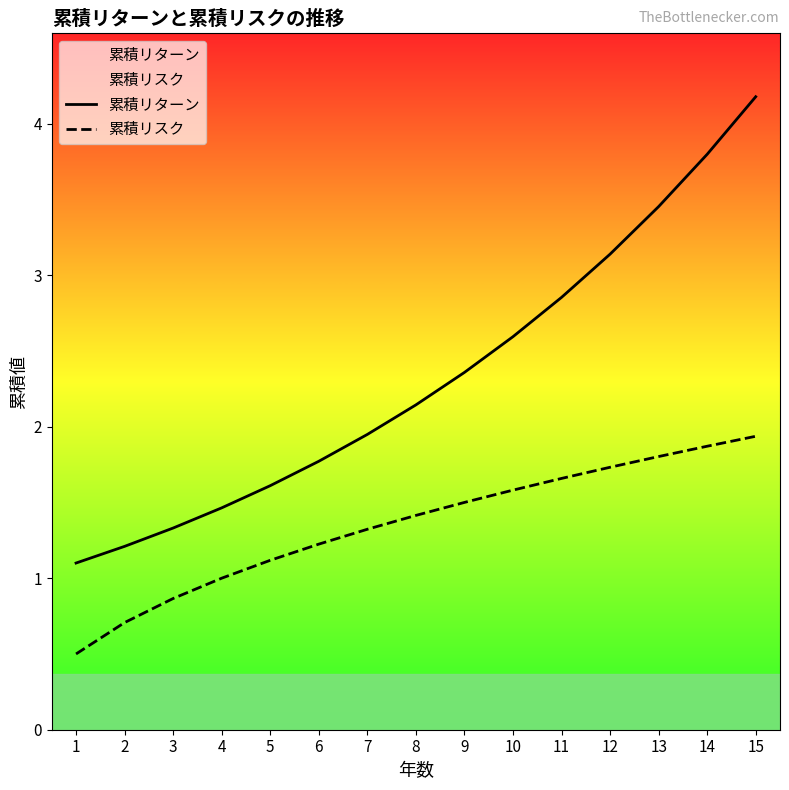

At which label is 累積リスク closest to 1?

4